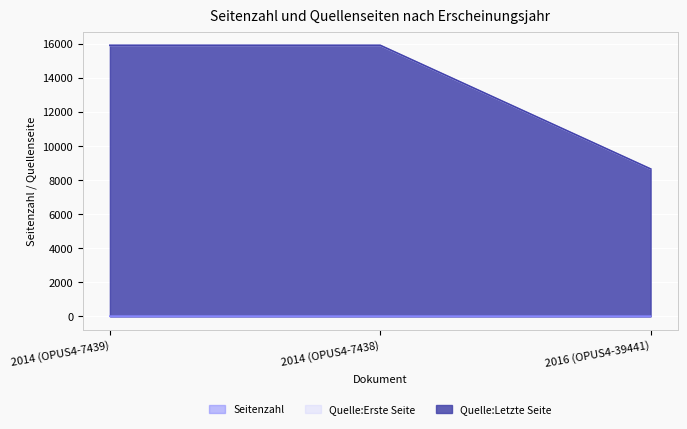

What is the total value across all series at 2014 (OPUS4-7439)?

31853